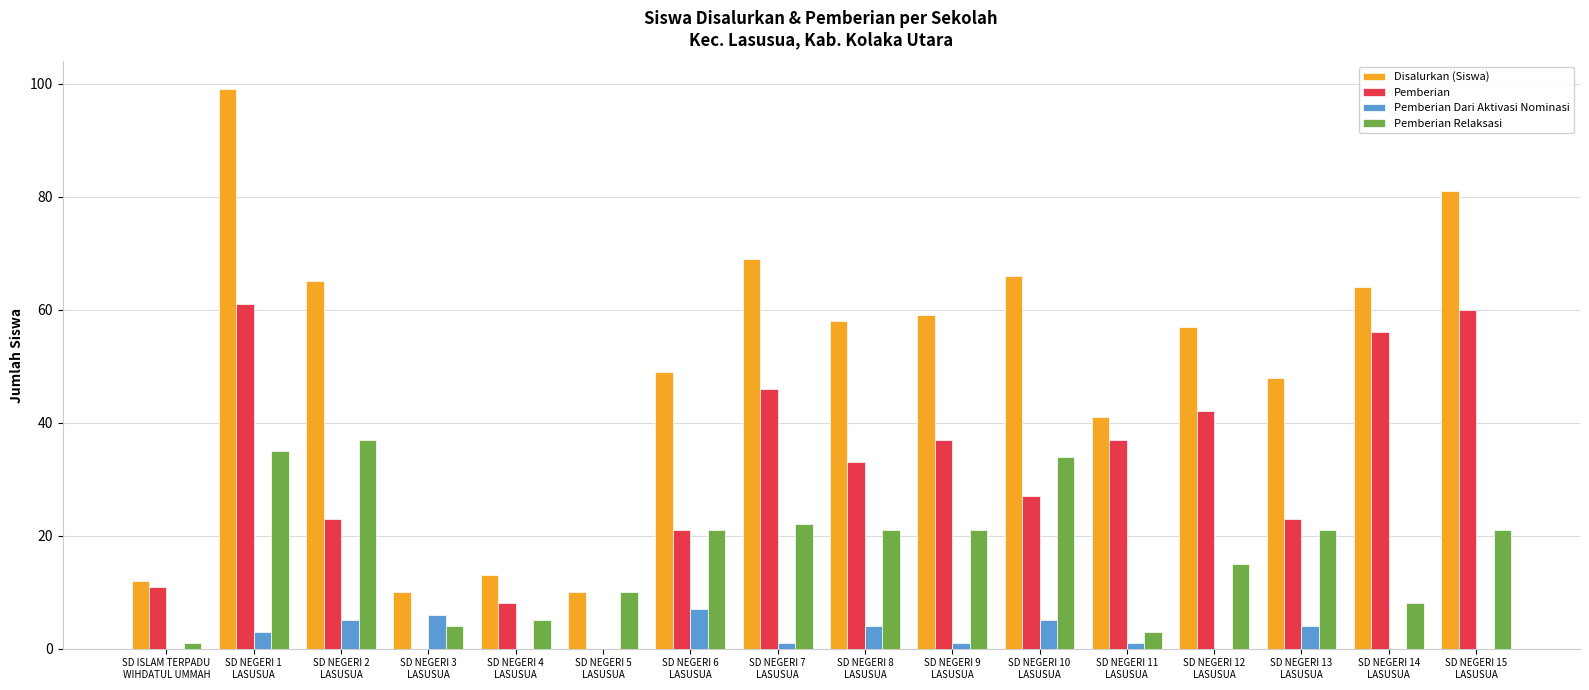

What is the sum of all Pemberian values?

485